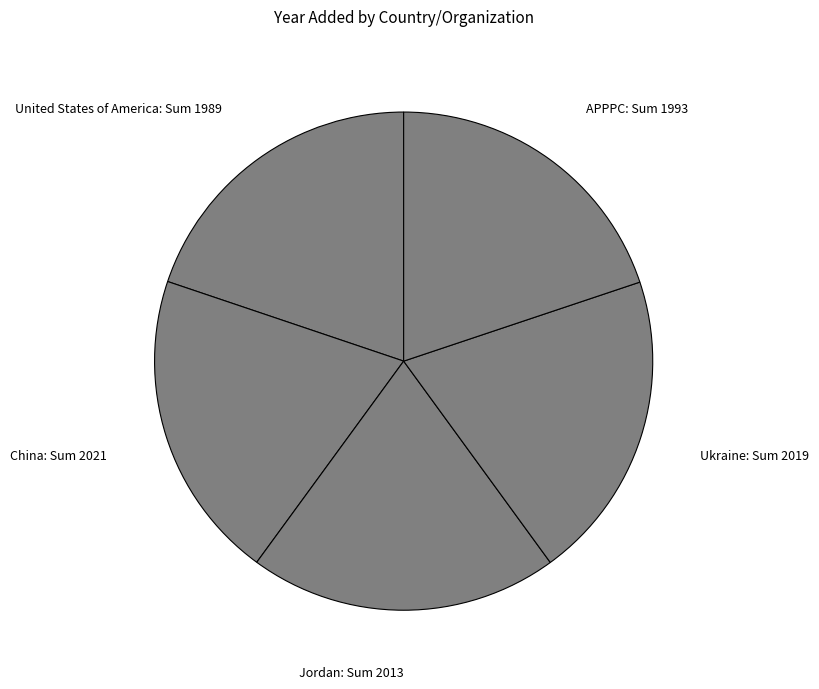

Approximately how many times larger is the value at Ukraine: Sum 2019 compared to United States of America: Sum 1989?

1.0